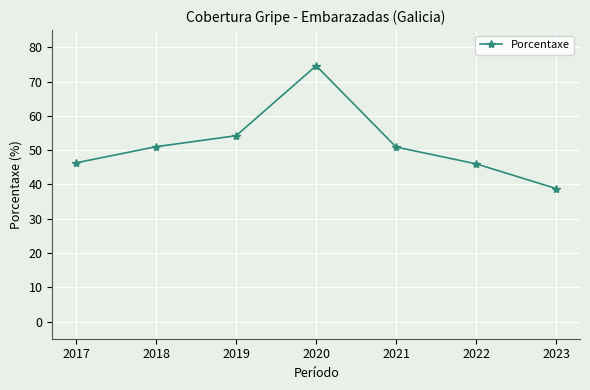

True or false: the data shows 38.8 at 2023.

True